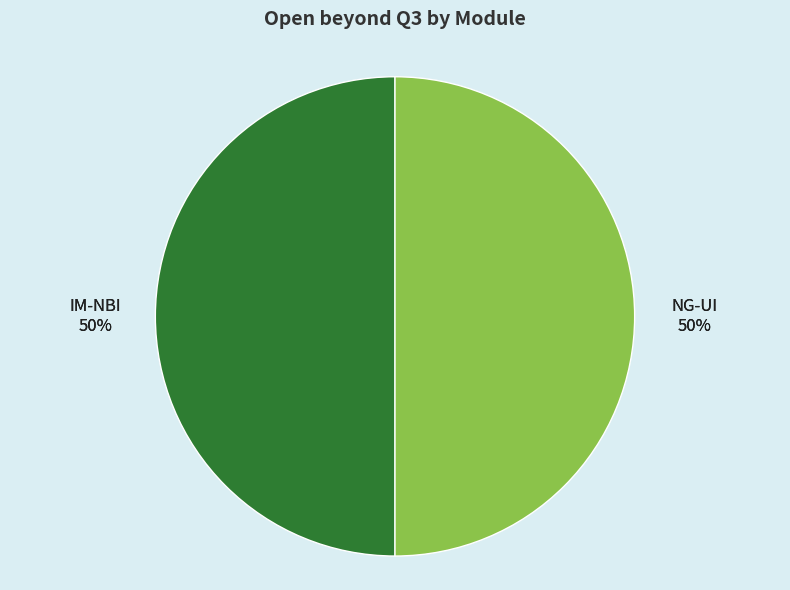

What percentage is NOT represented by IM-NBI?

50.0%